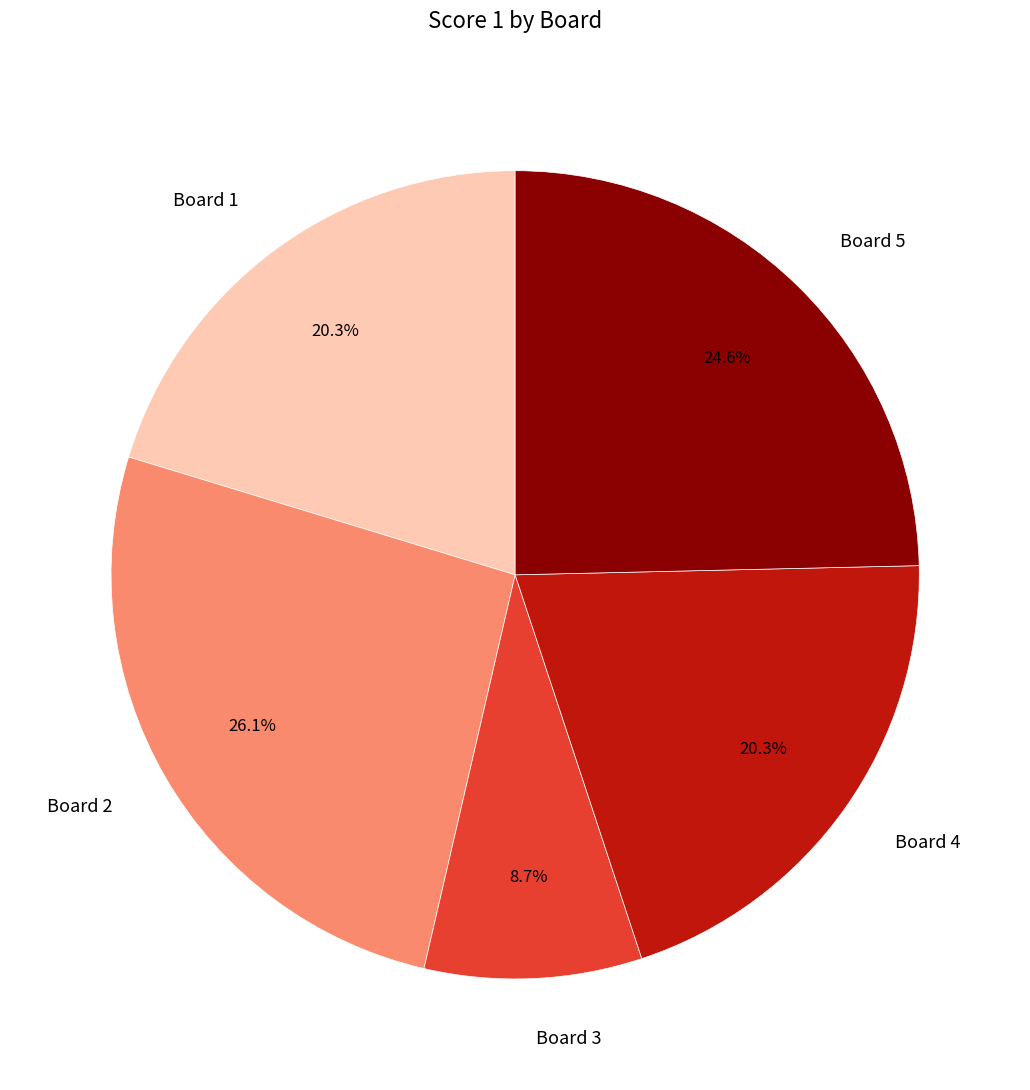

Is Board 2 the majority of the pie?

No